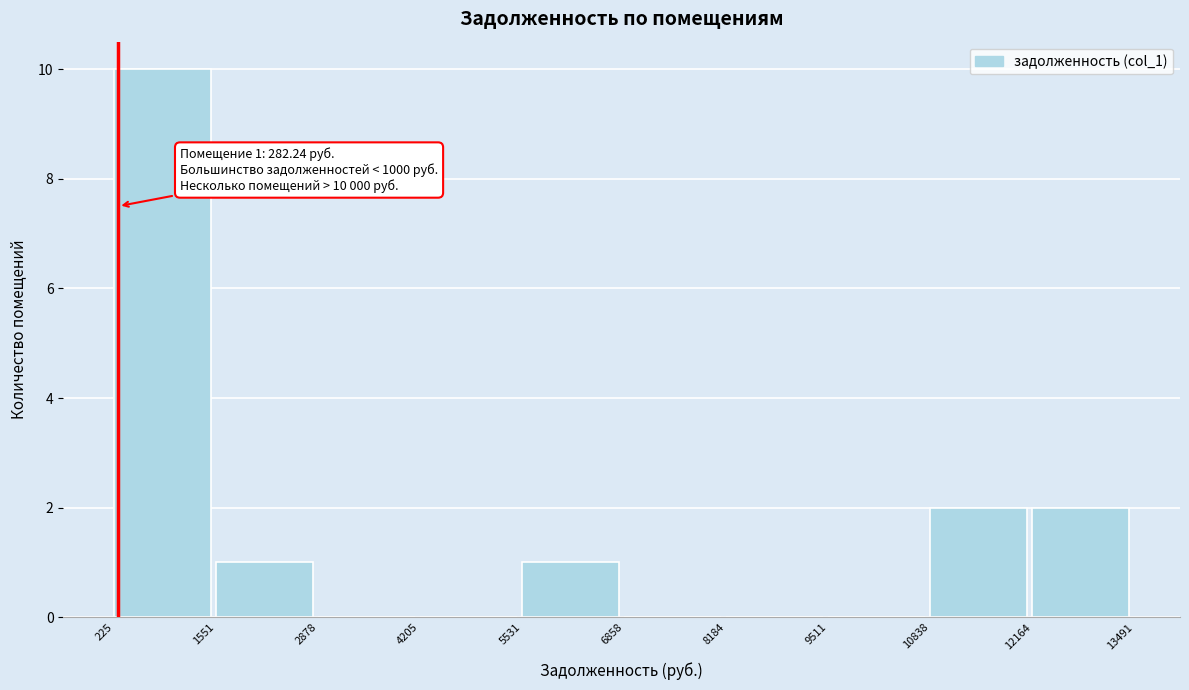

Which range on the x-axis has the tallest bar?

225 to 1551